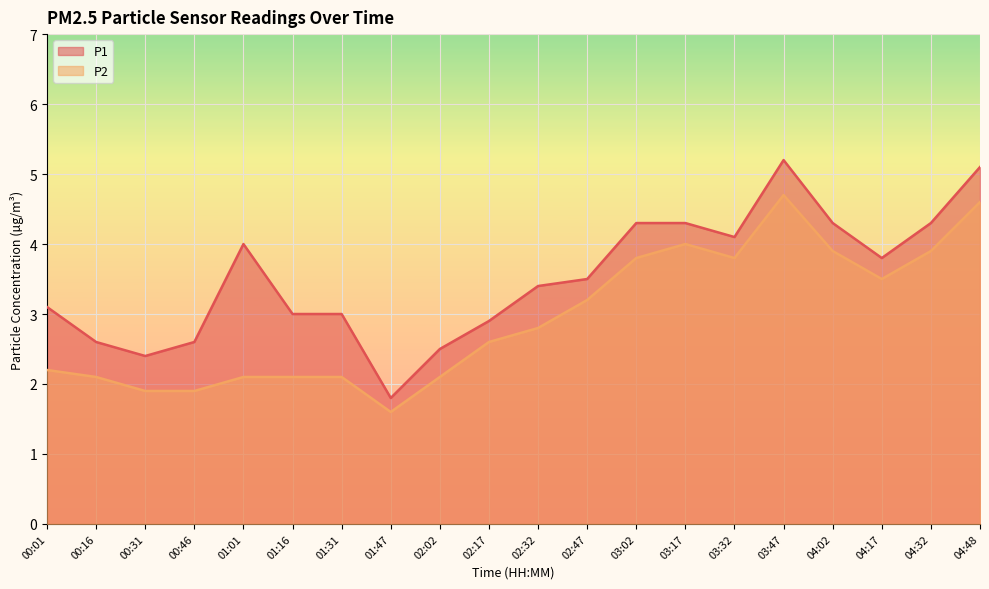

The value of P2 at 02:32 is 2.8. True or false?

True